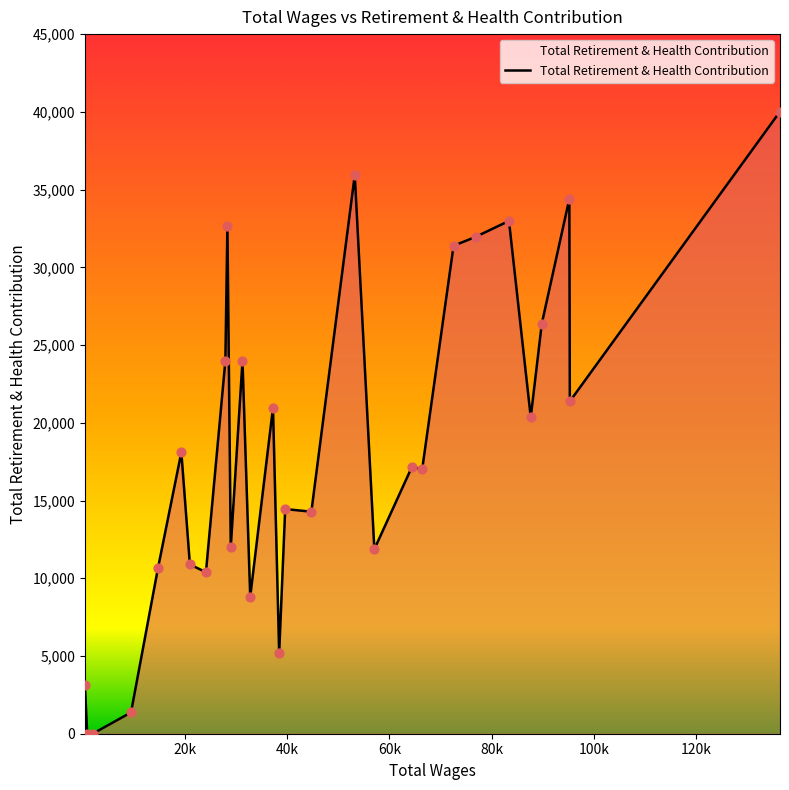

What is the greatest value displayed?

40017